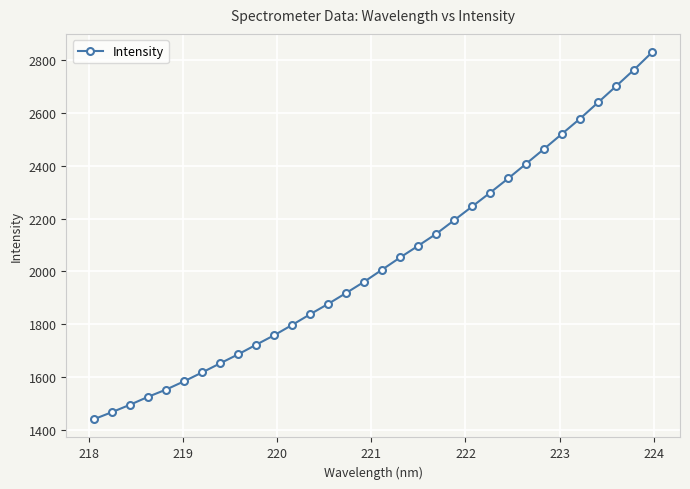

What is the value of the 31st point from the left?

2763.9